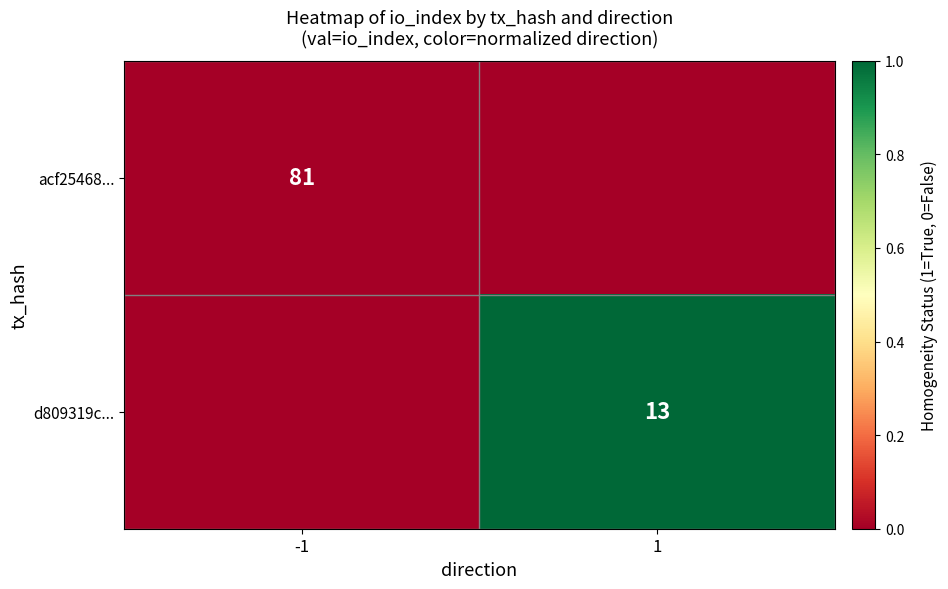

The d809319c... series shows 19 at 1. True or false?

False